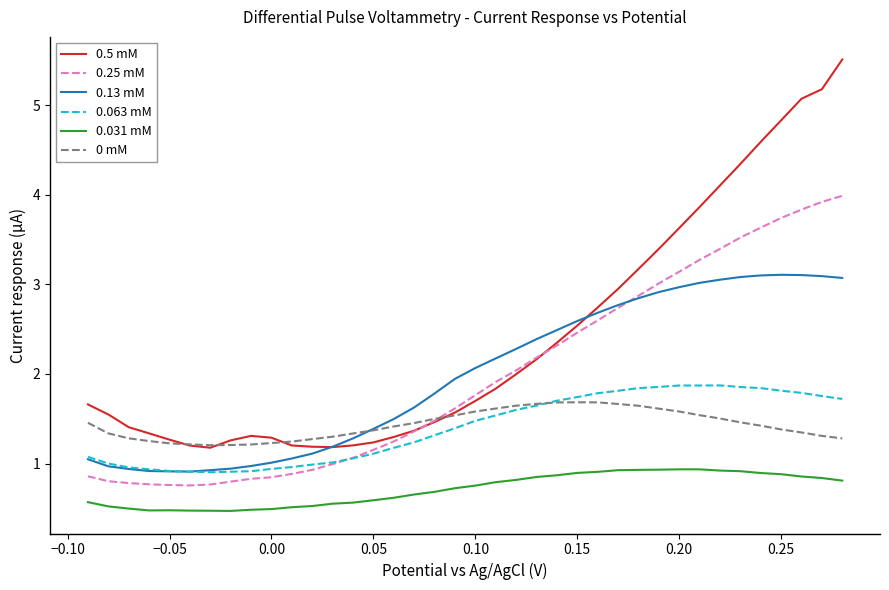

True or false: 0.25 mM and 0.031 mM cross at least once.

False